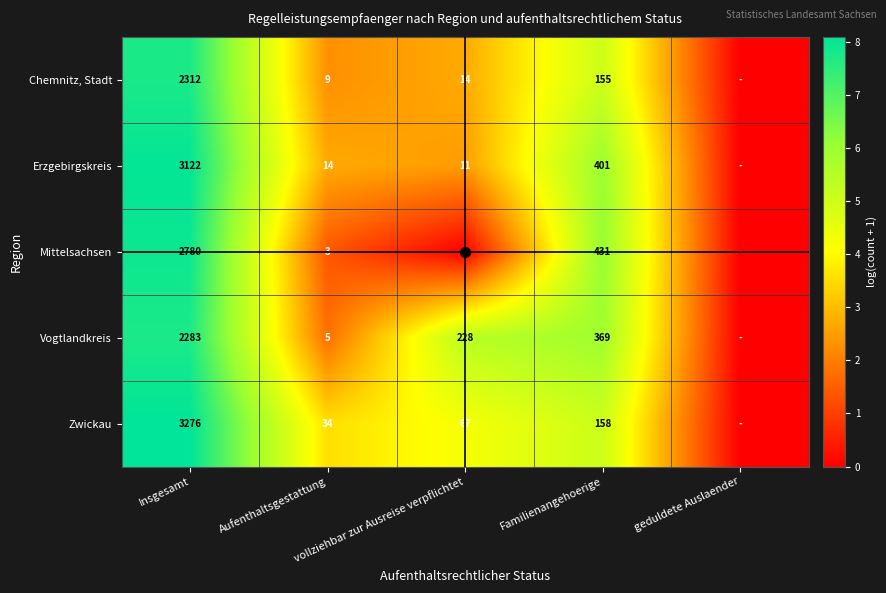

Which has a higher value, geduldete Auslaender or Insgesamt?

Insgesamt